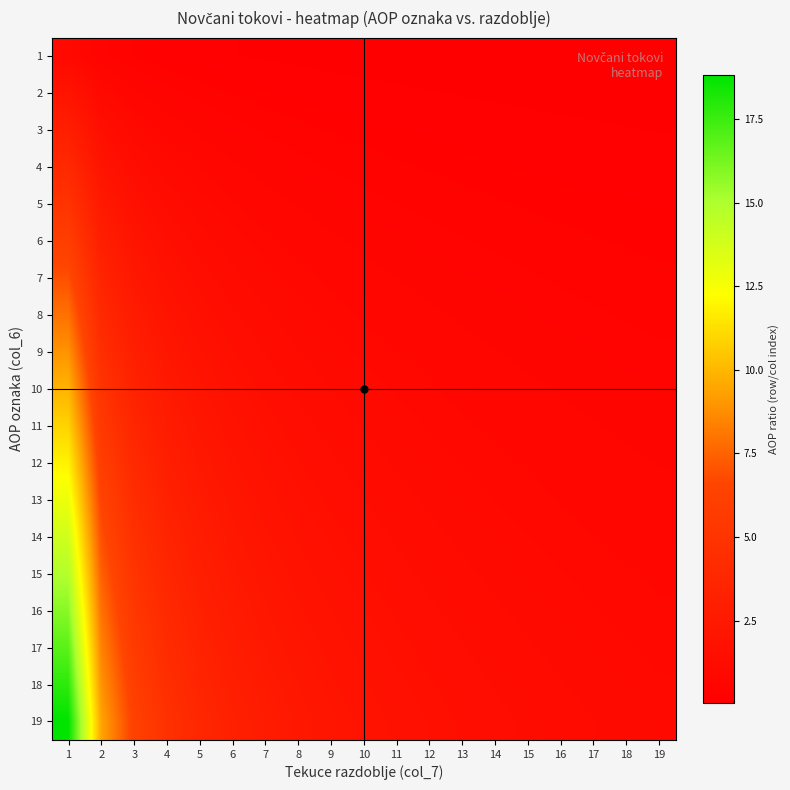

How many categories are shown in the chart?

19